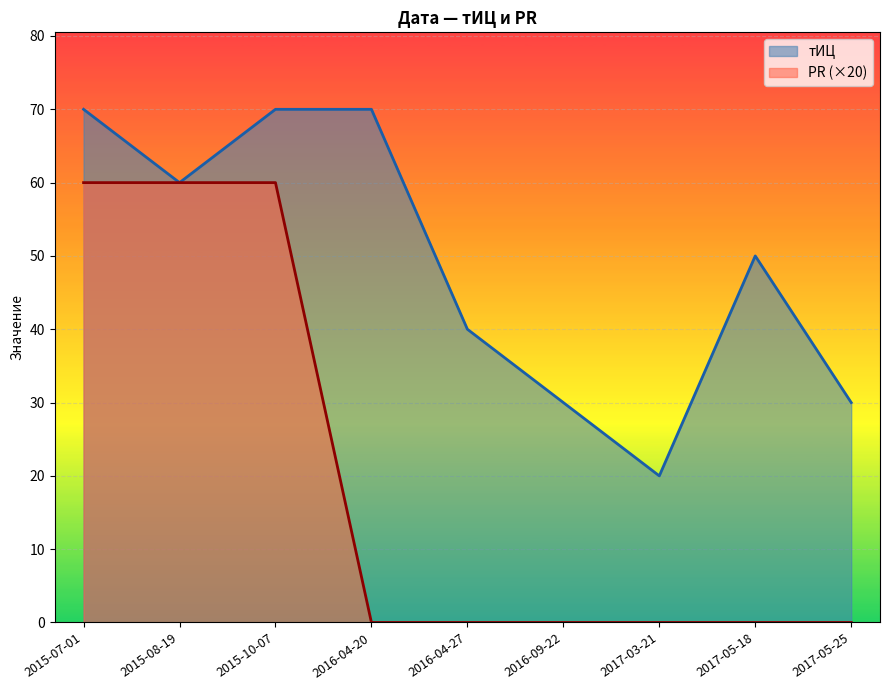

Which series changed the most between 2017-03-21 and 2017-05-25?

тИЦ